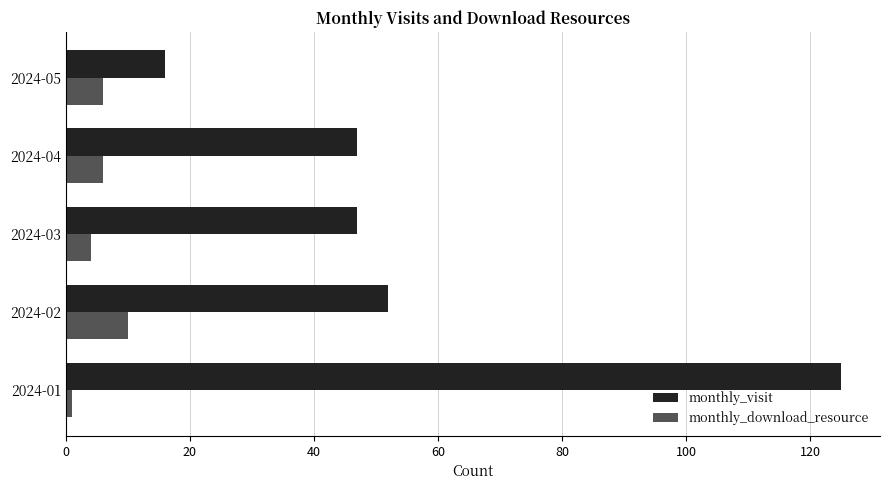

True or false: monthly_visit has a value of 63 at 2024-04.

False